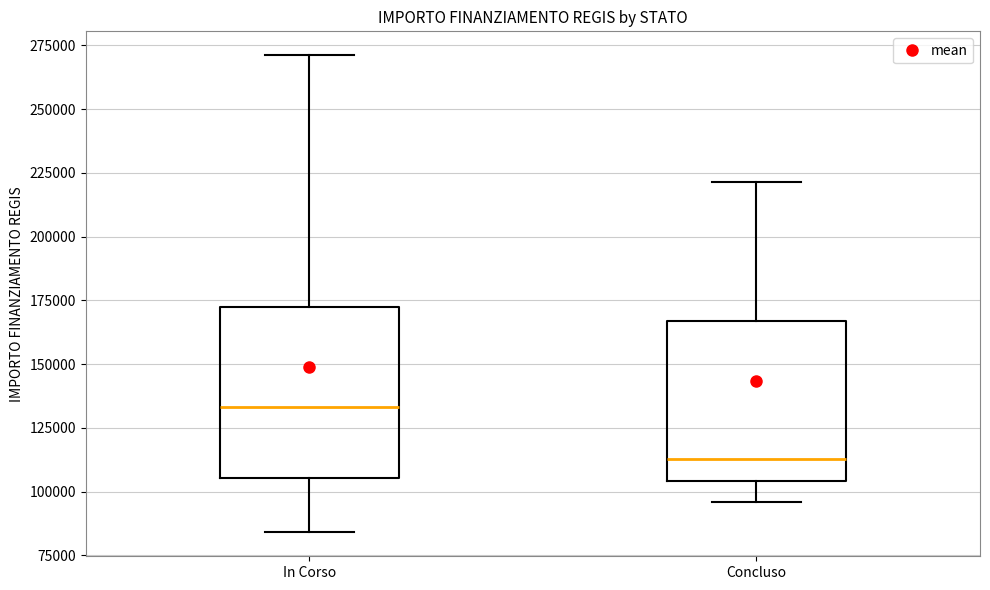

Which box has the highest median line?

In Corso